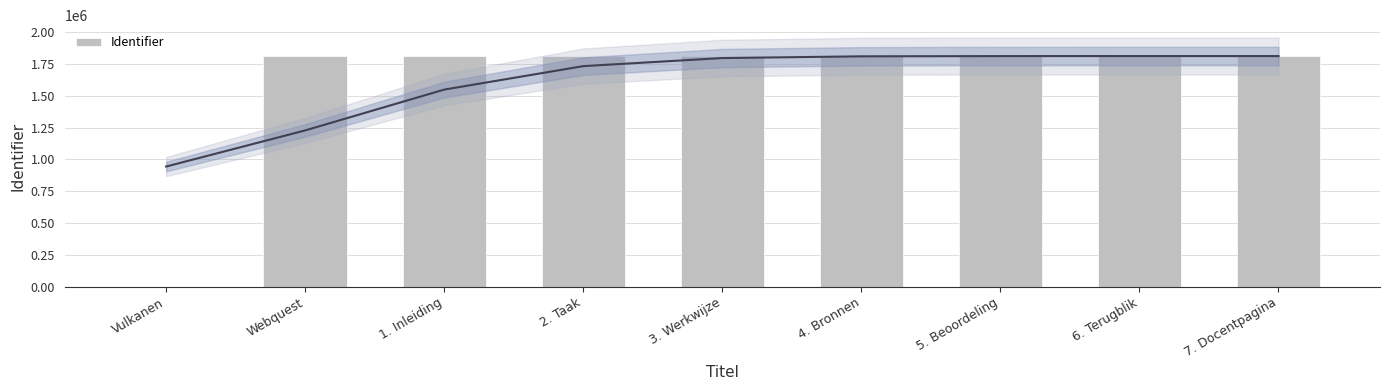

What position from the right is 3. Werkwijze?

5